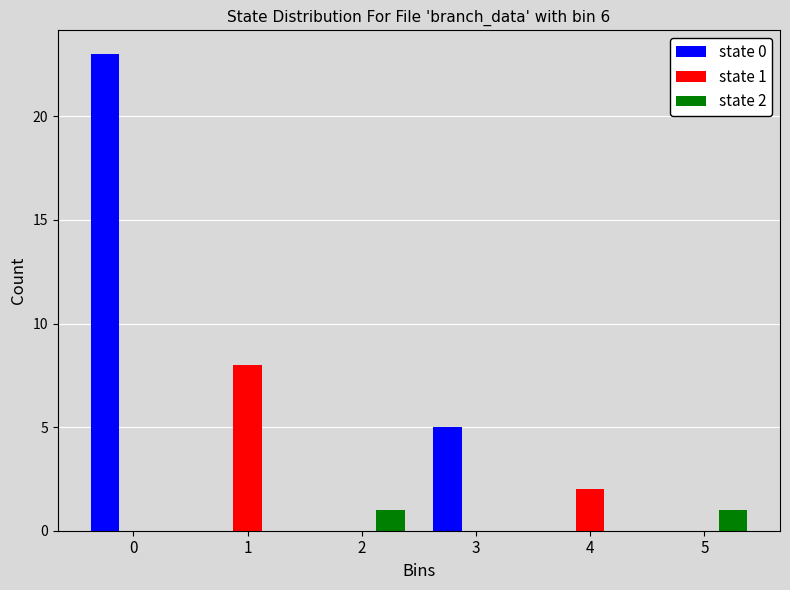

Reading left to right, transcribe all the data shown in this chart.

state 0: 0=23	1=0	2=0	3=5	4=0	5=0
state 1: 0=0	1=8	2=0	3=0	4=2	5=0
state 2: 0=0	1=0	2=1	3=0	4=0	5=1